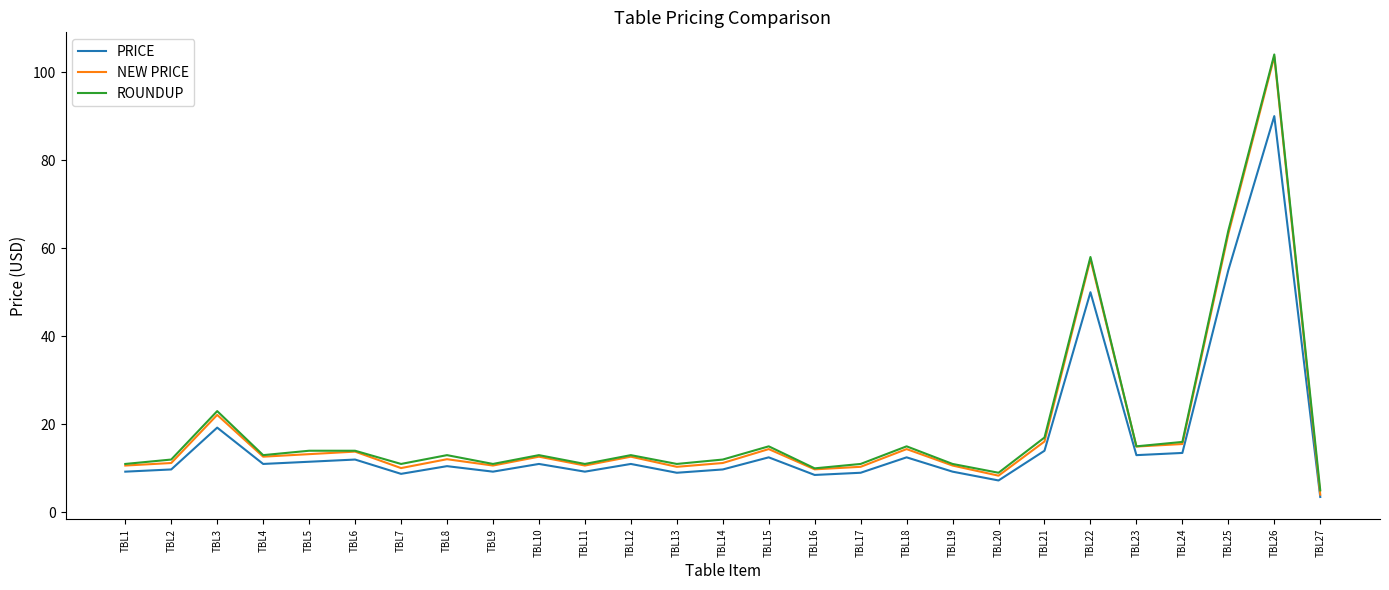

At which label is NEW PRICE closest to 53?

TBL22